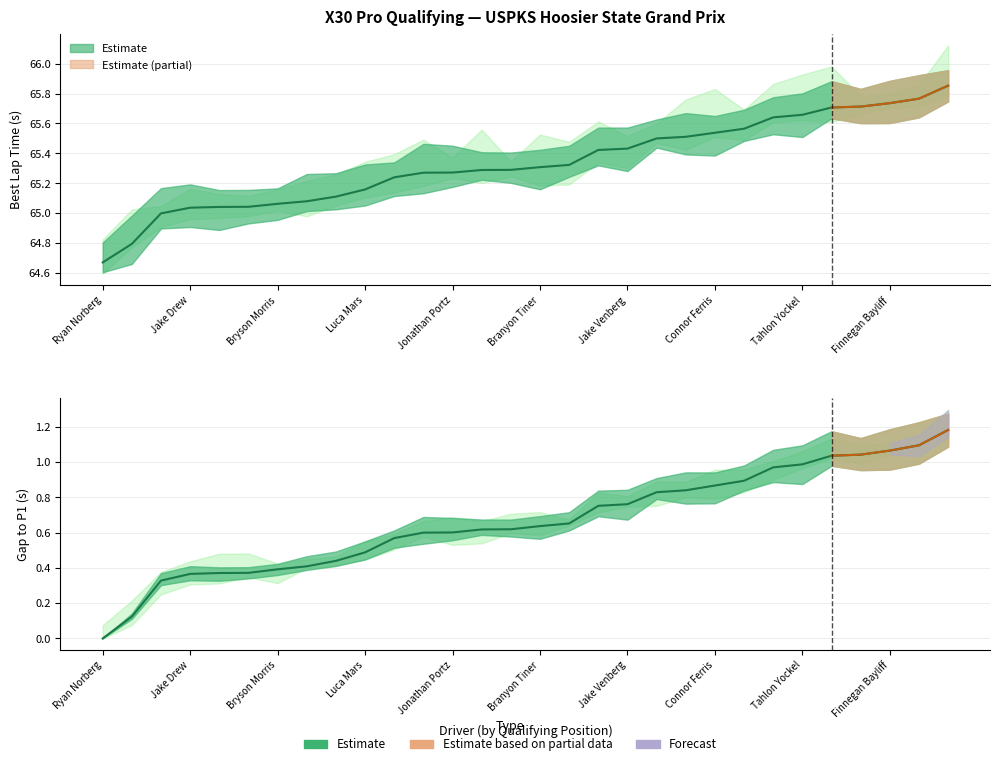

At how many categories does at least one series exceed 14?

30